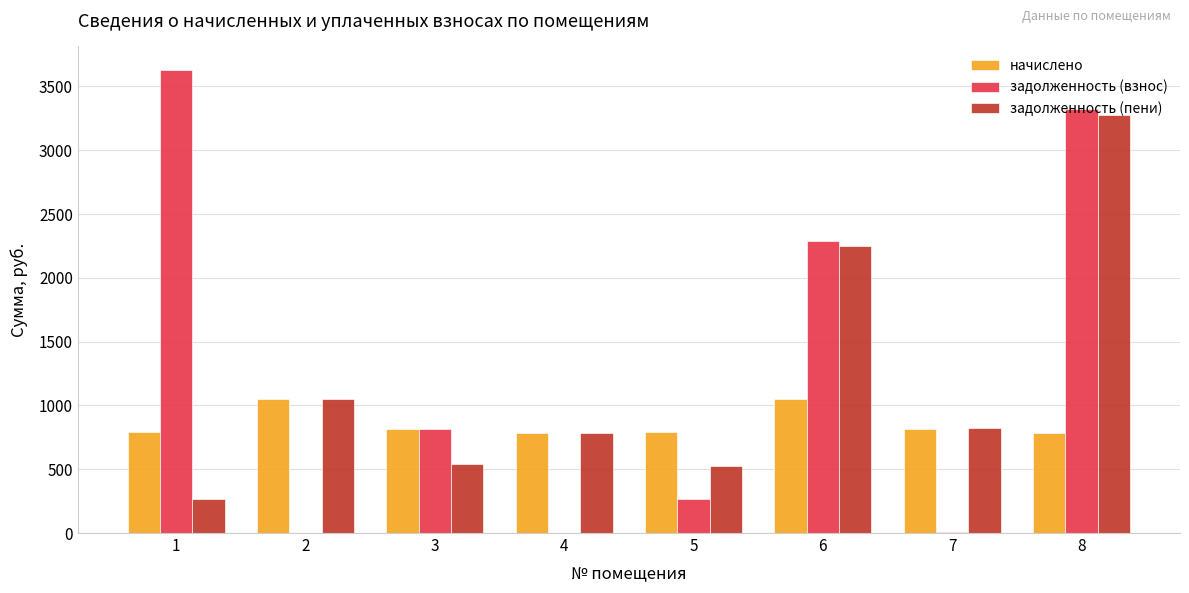

Which series changed the most between 1 and 3?

задолженность (взнос)